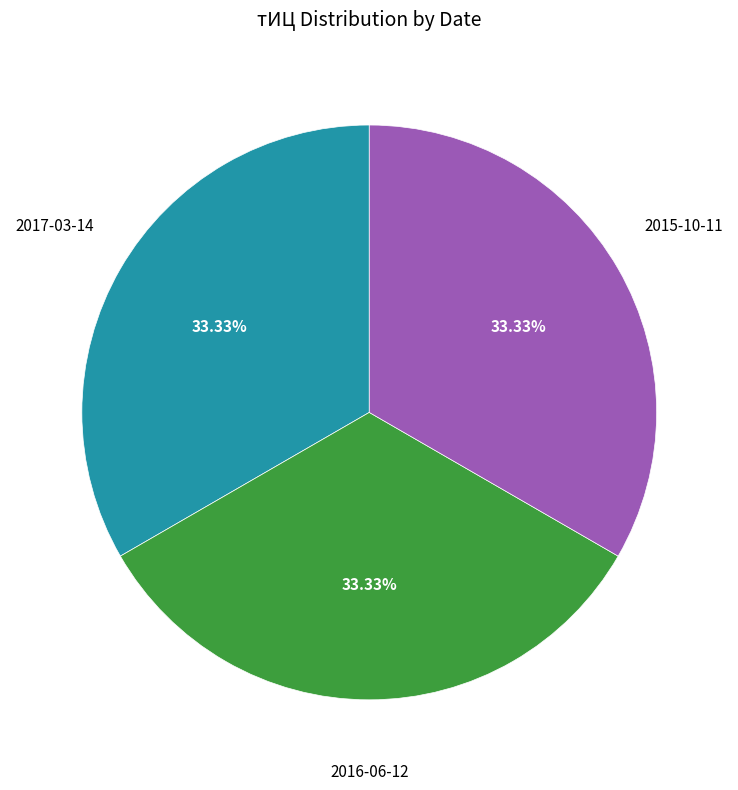

Does any single category account for the majority?

No